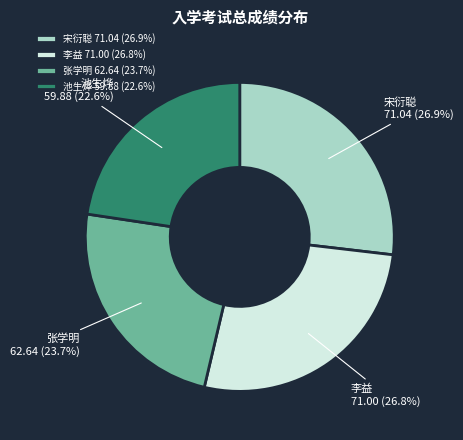

To the nearest percent, what percentage of the pie is 池生烨?

23%